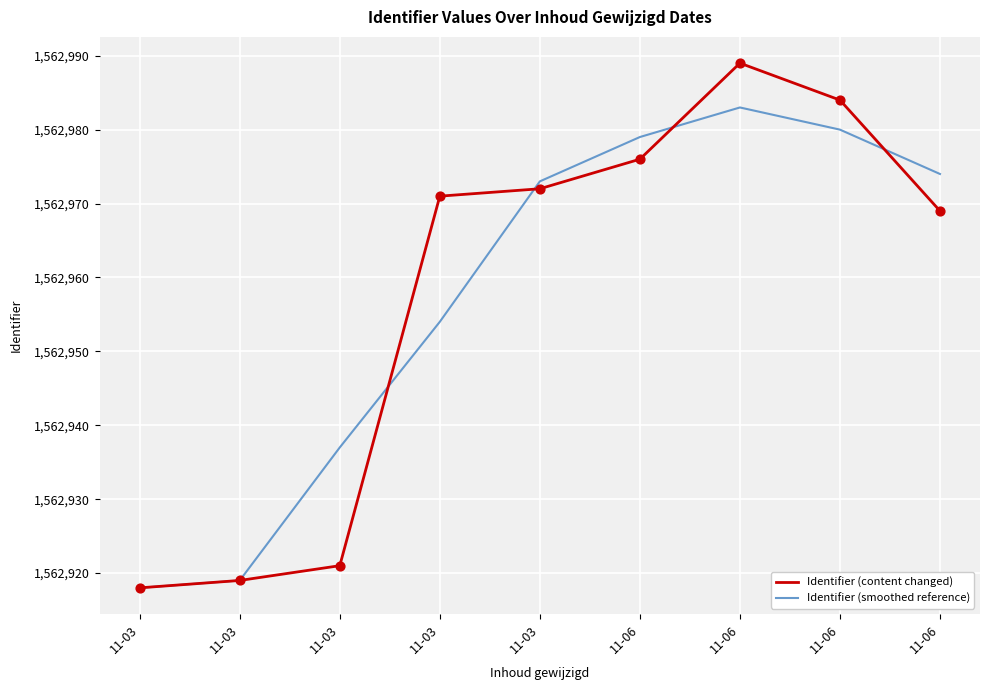

Which series has the largest total across all categories?

Identifier (content changed)